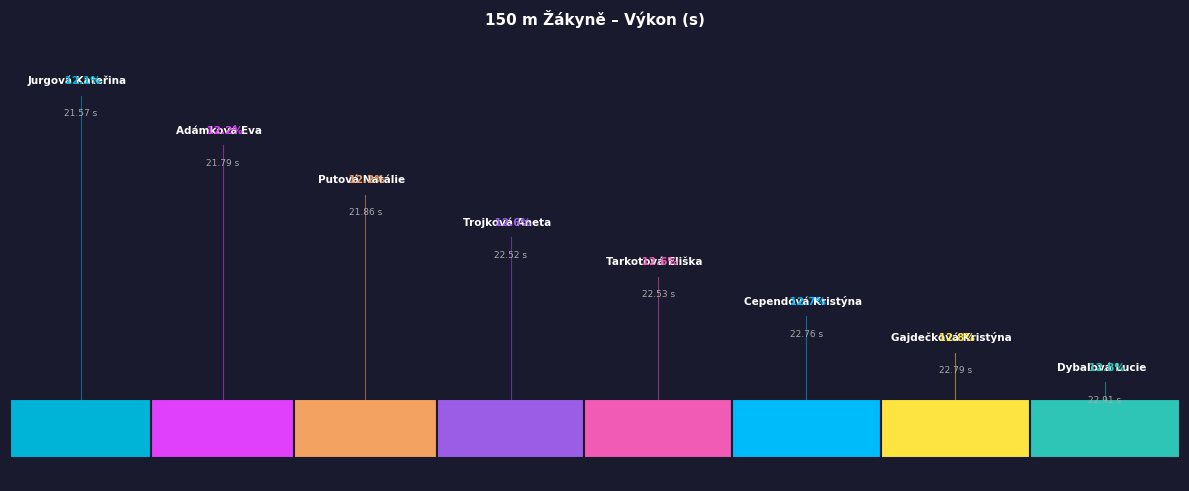

The Putová Natálie slice represents 12% of the pie. True or false?

True